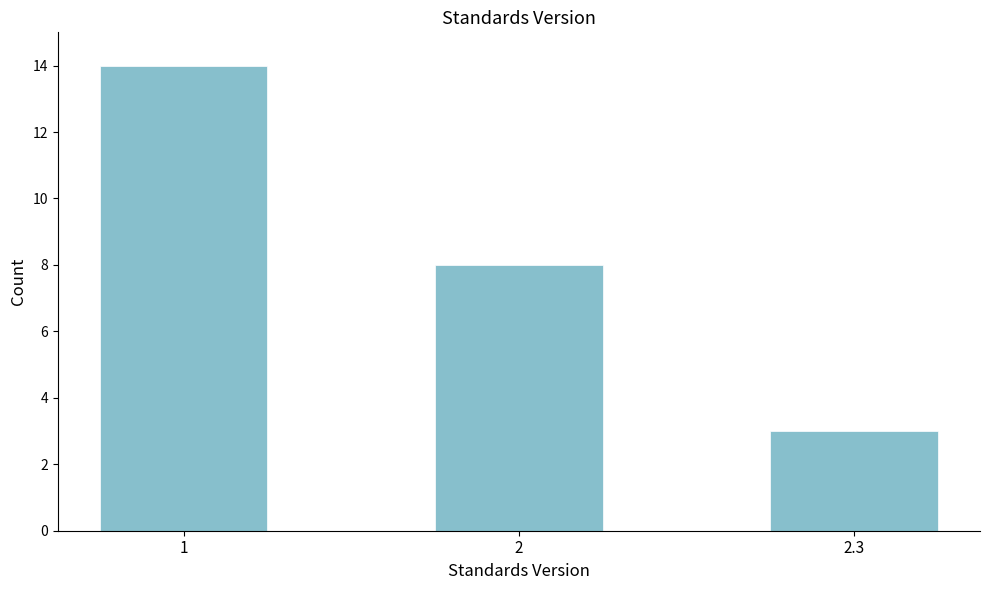

Reading left to right, what are all the values shown in this chart?

14	8	3